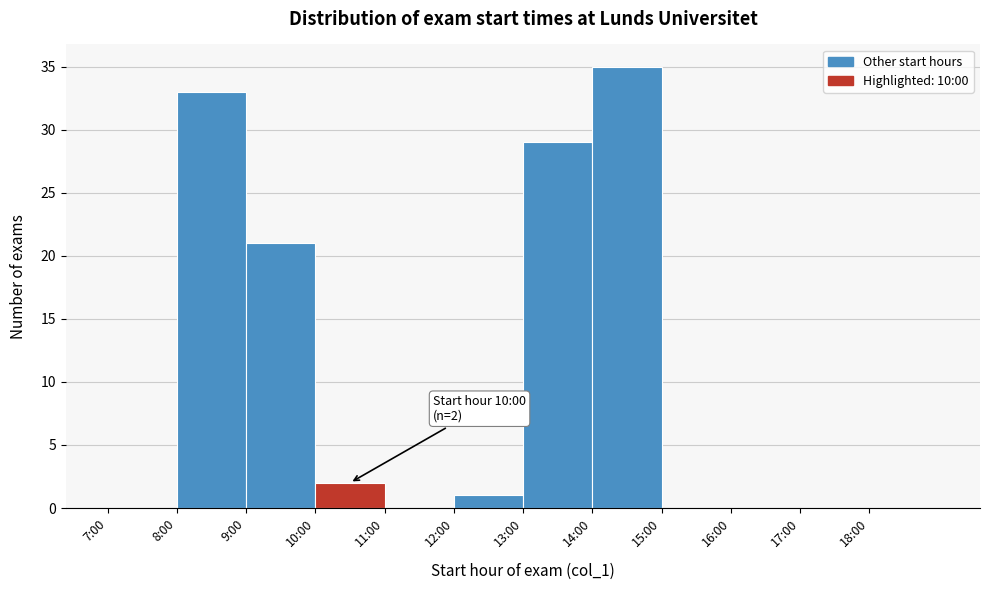

Reading left to right, what are all the values shown in this chart?

7:00=0	8:00=33	9:00=21	10:00=2	11:00=0	12:00=1	13:00=29	14:00=35	15:00=0	16:00=0	17:00=0	18:00=0